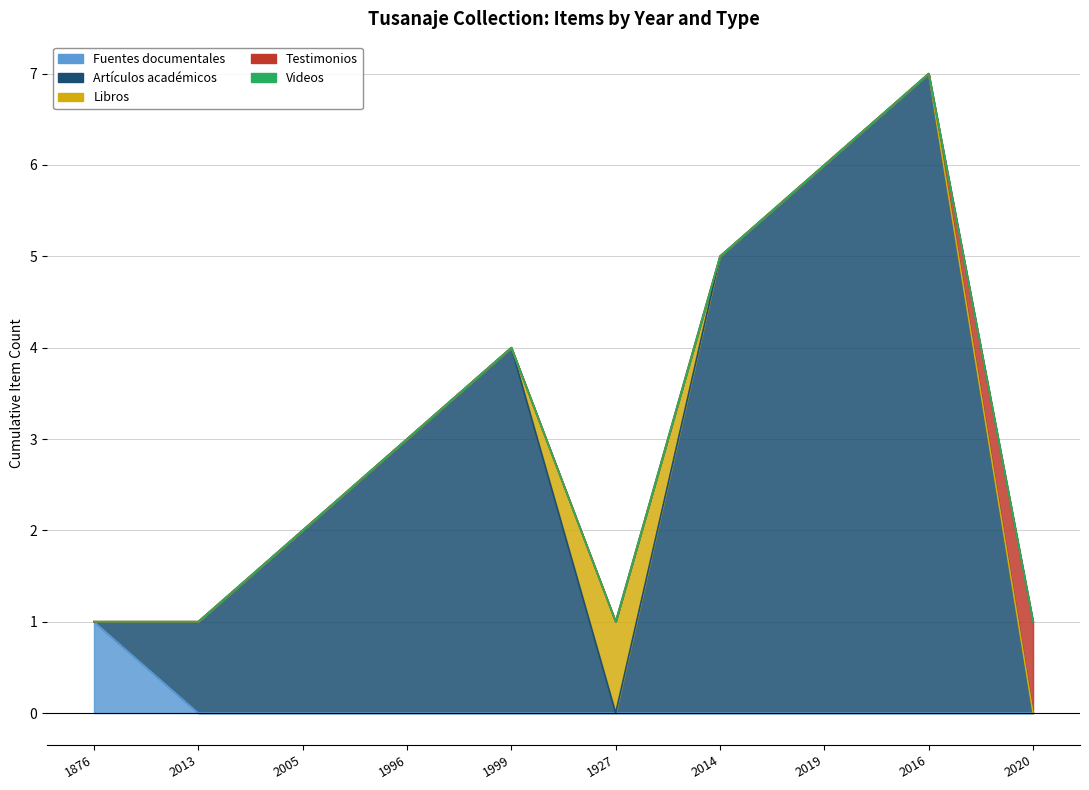

What are all the series names shown in the legend?

Fuentes documentales, Artículos académicos, Libros, Testimonios, Videos